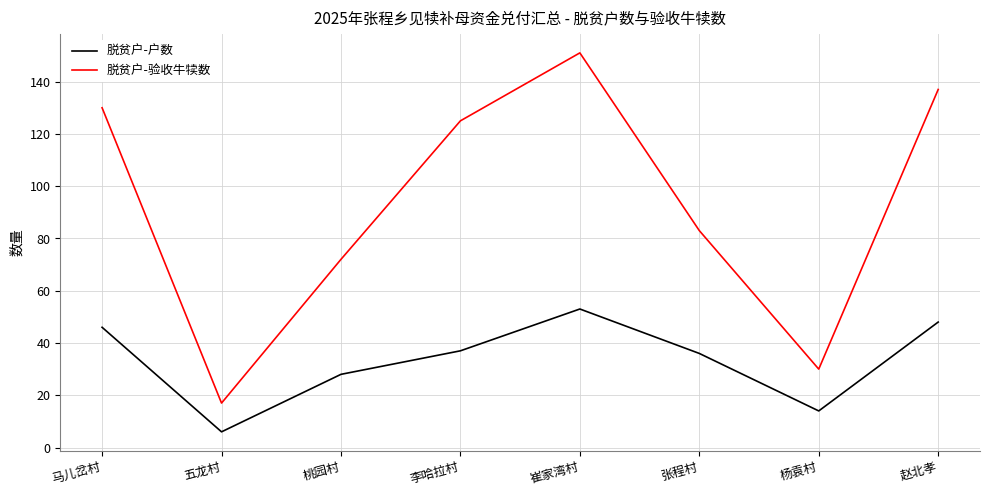

Which series has the largest range (max minus min)?

脱贫户-验收牛犊数